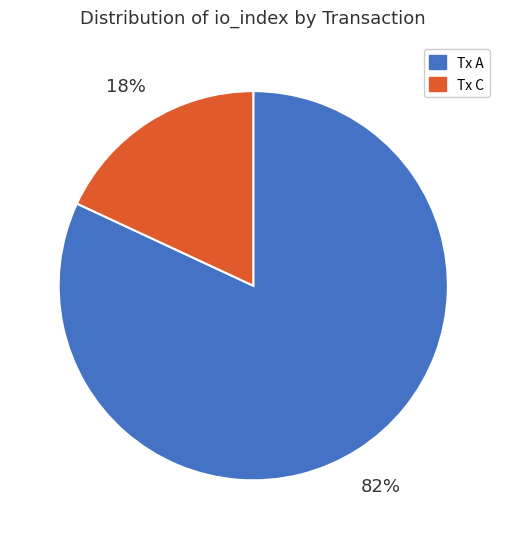

To the nearest percent, what percentage of the pie is Tx A?

82%